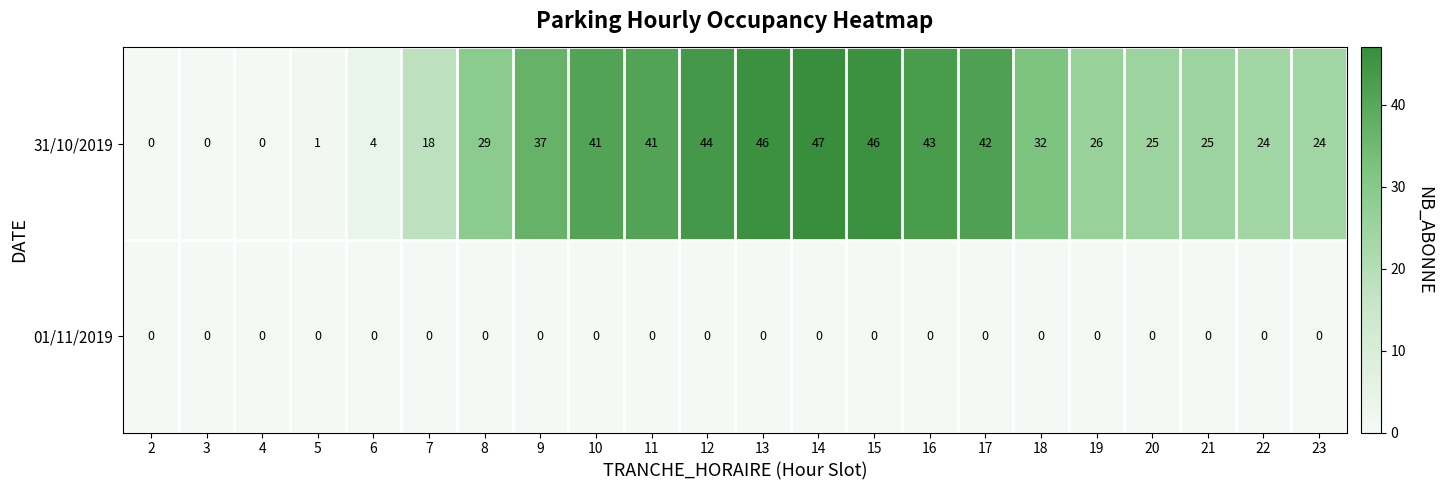

At which category does the chart reach its peak across all series?

14